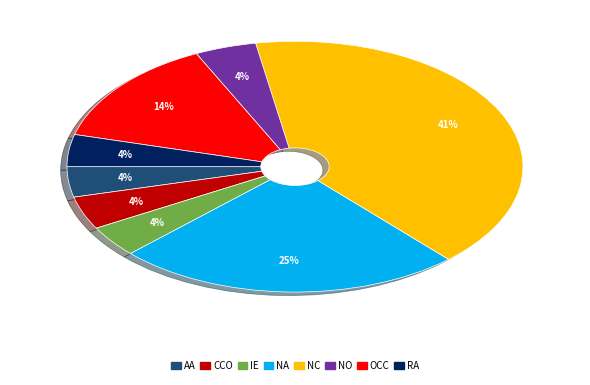

Is there a majority slice in this chart?

No